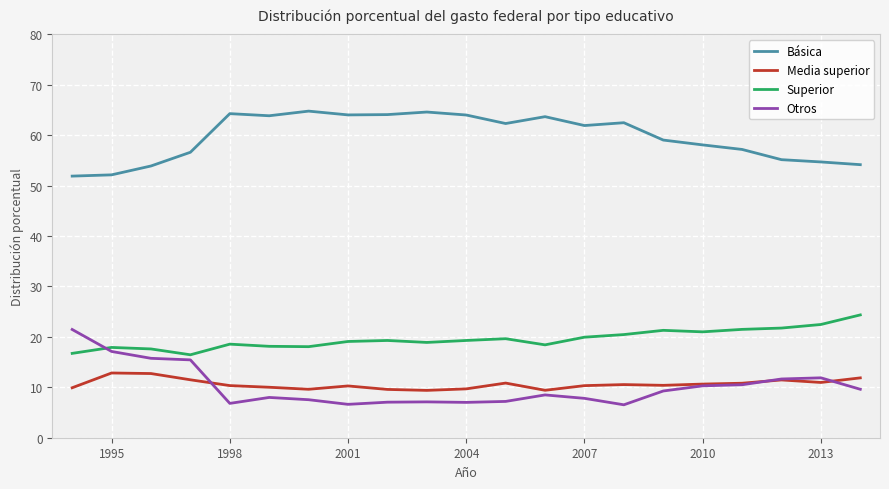

What is the maximum value for Superior?

24.4